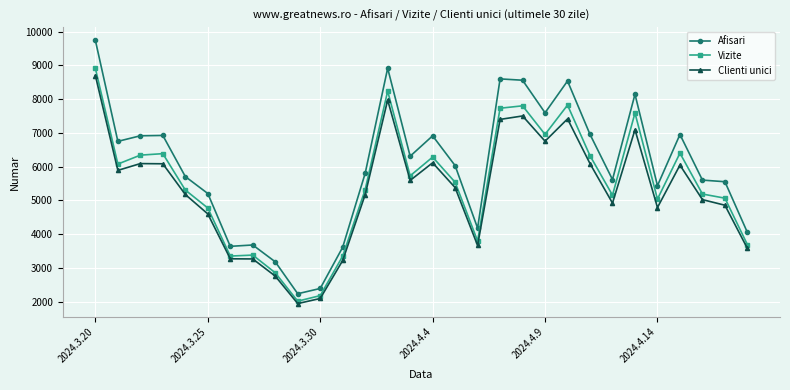

Is this an area chart (filled region under the line)?

No